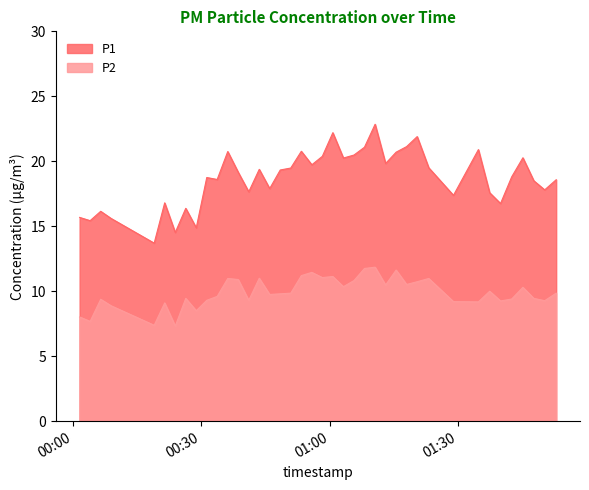

Which series has the largest range (max minus min)?

P1